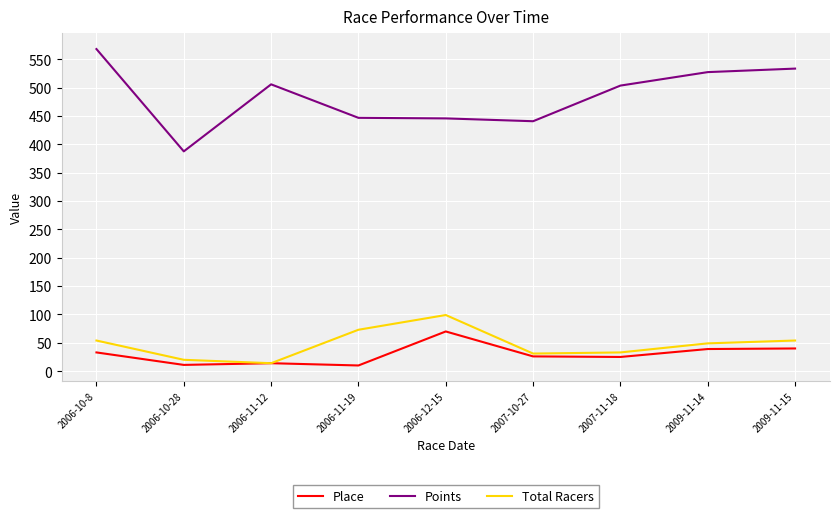

What is the total value across all series at 2006-11-12?

533.9